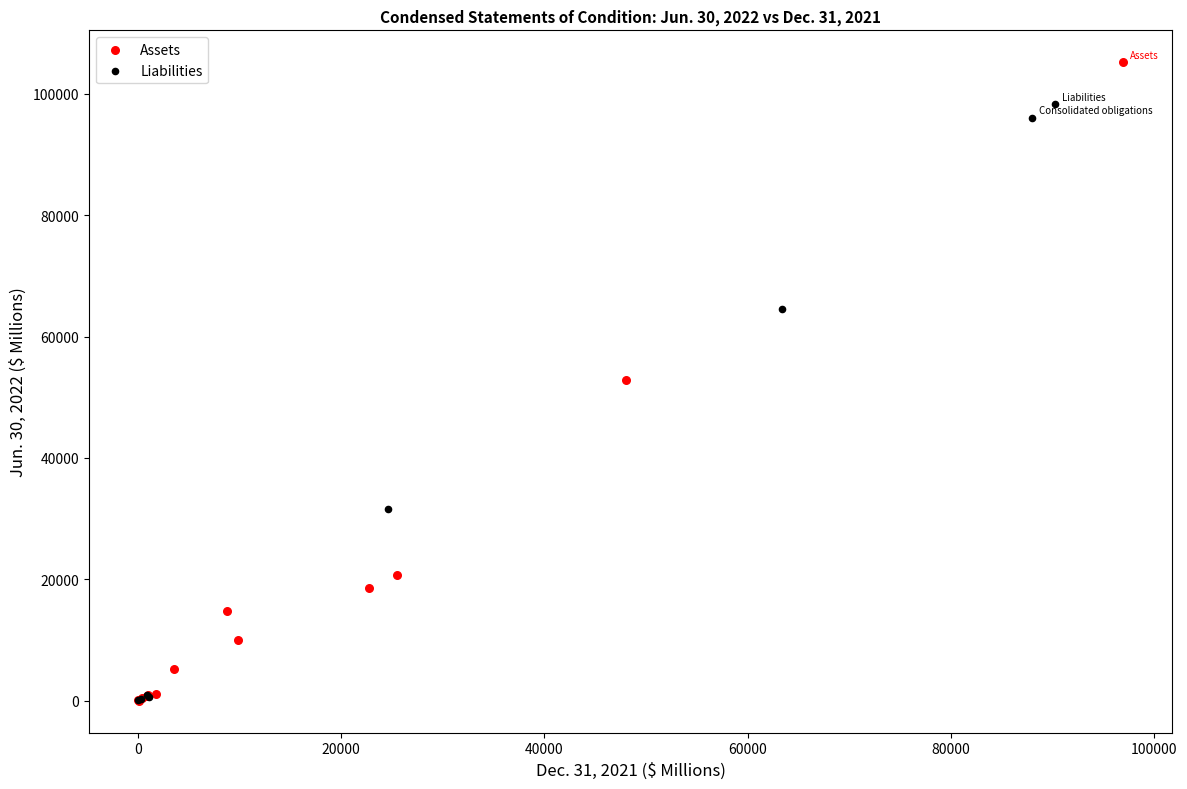

Which series has the largest Y range (max minus min)?

Assets